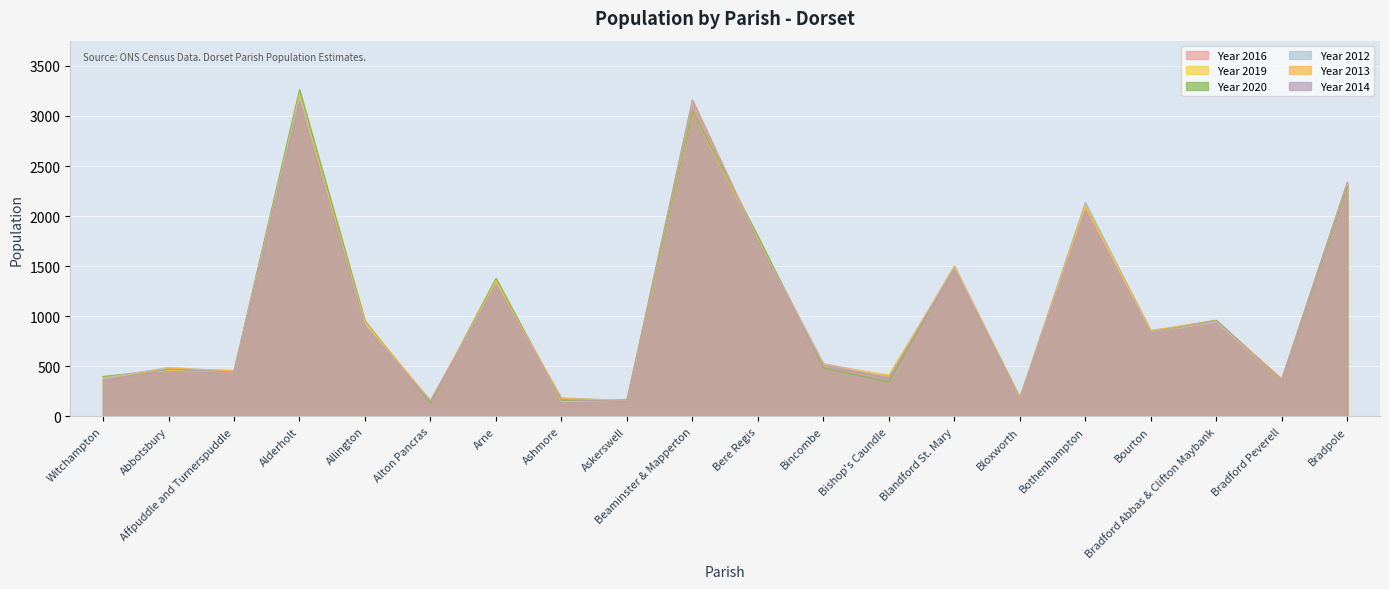

Which category has the lowest value across all series?

Alton Pancras